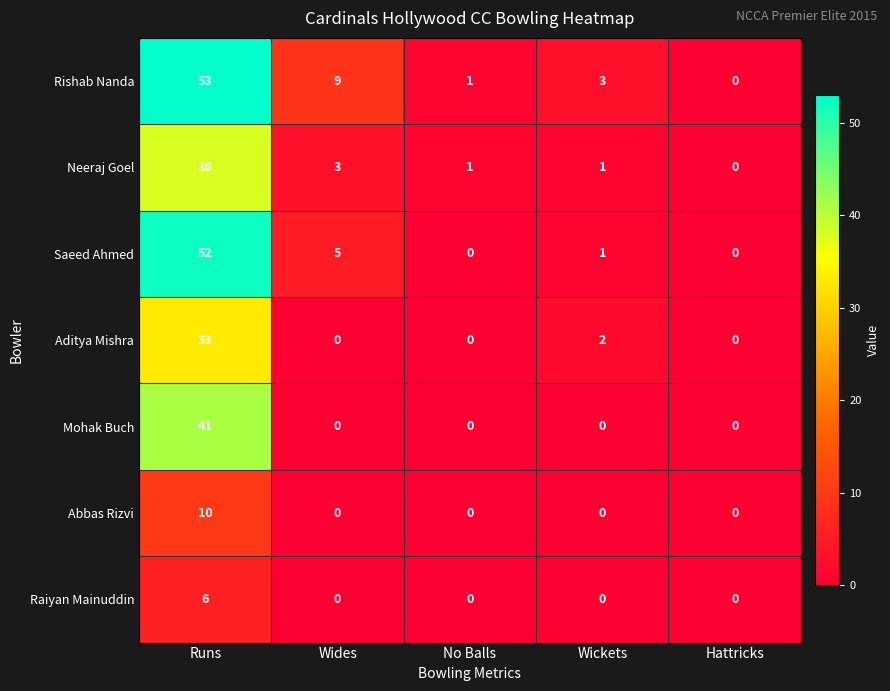

Rank the categories by Rishab Nanda value from highest to lowest.

Runs, Wides, Wickets, No Balls, Hattricks